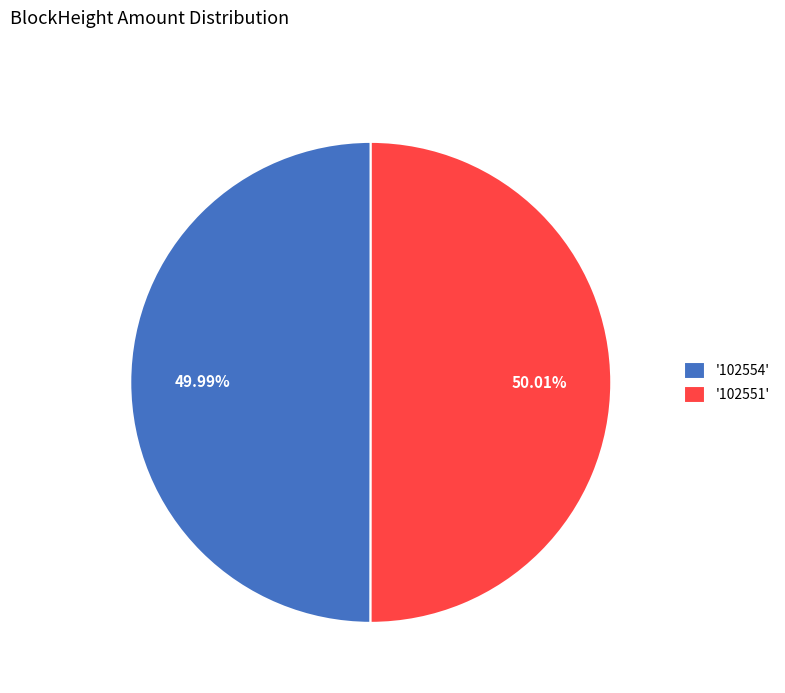

Combined, do '102554' and '102551' account for over 50%?

Yes